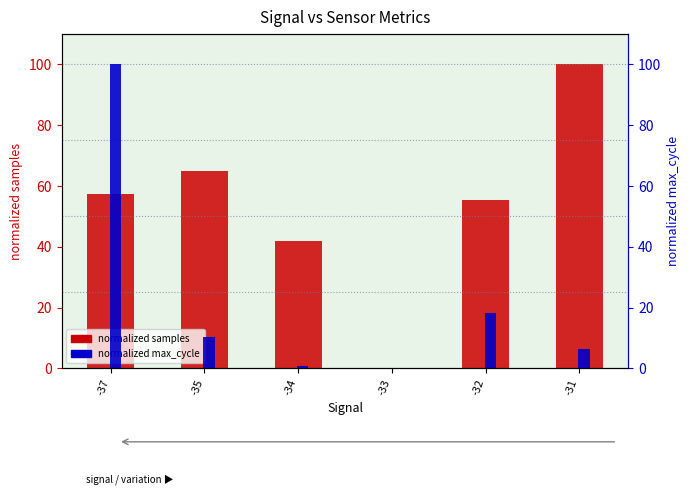

What value does the normalized max_cycle series have at -35?

10.2